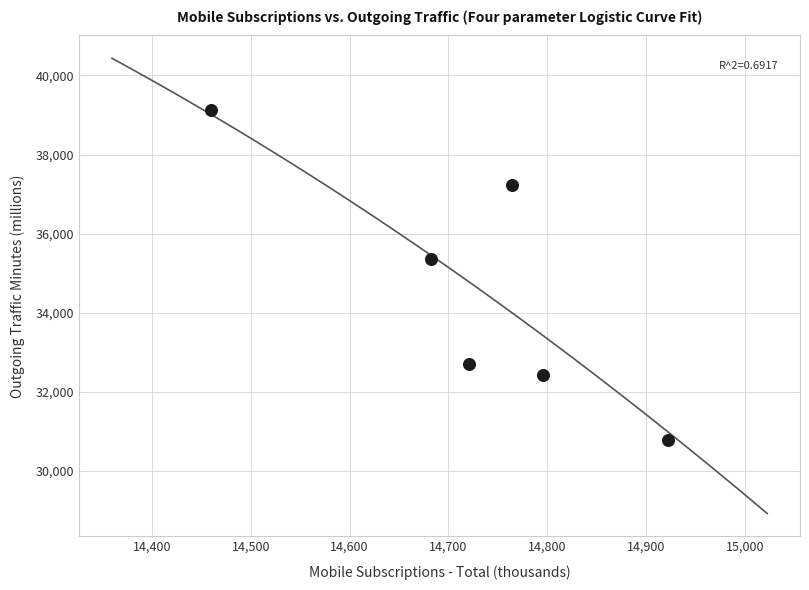

What is the average X value?

14724.4